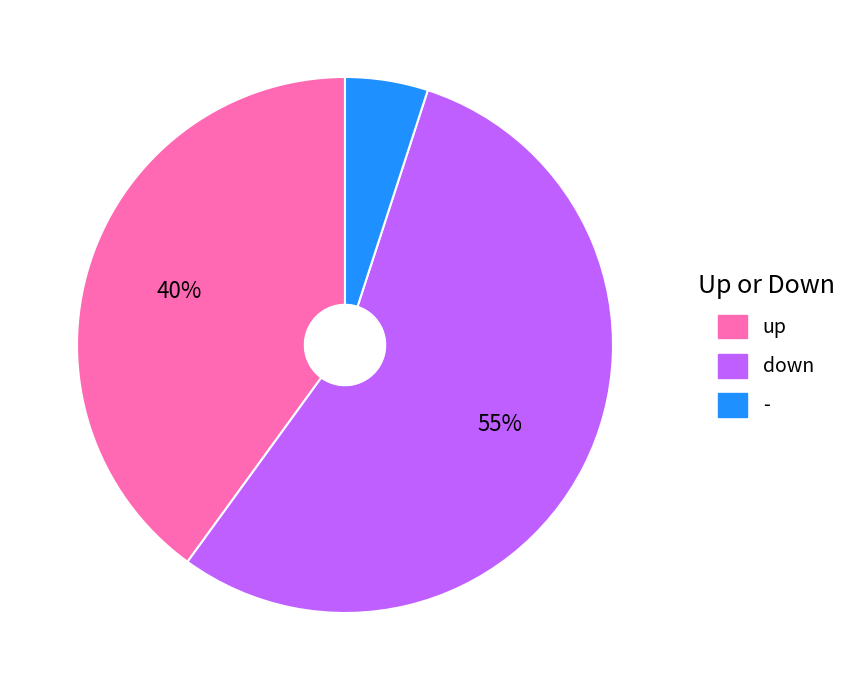

Rank the categories by value from highest to lowest.

down, up, -